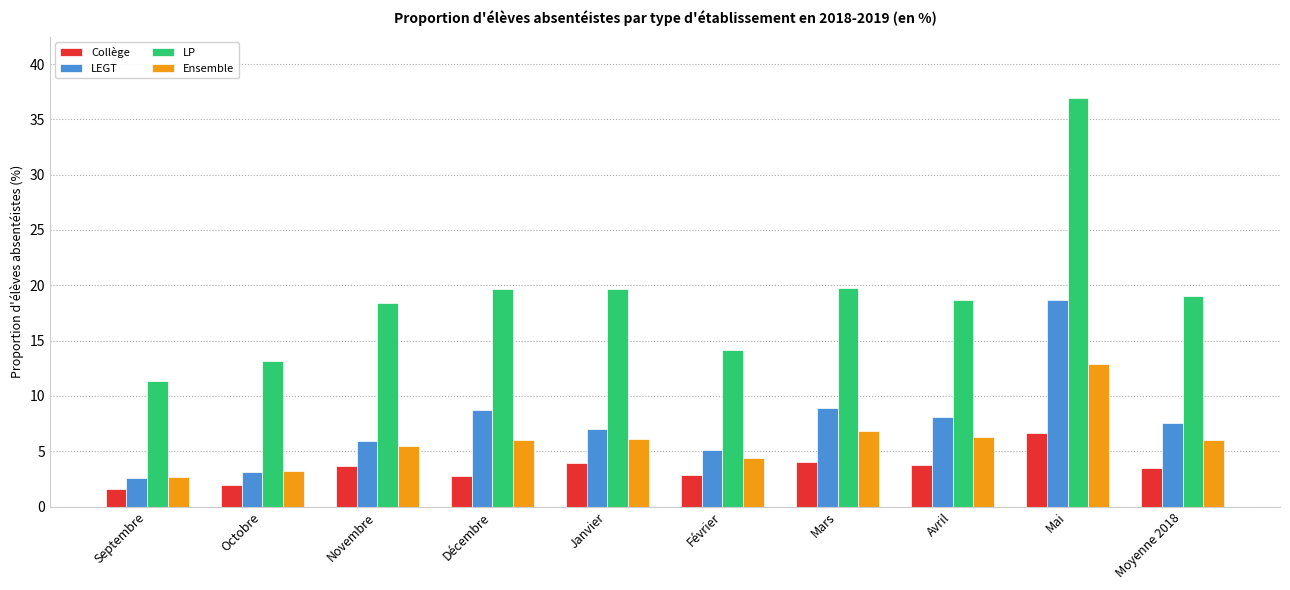

List the series in order of their peak value, lowest first.

Collège, Ensemble, LEGT, LP